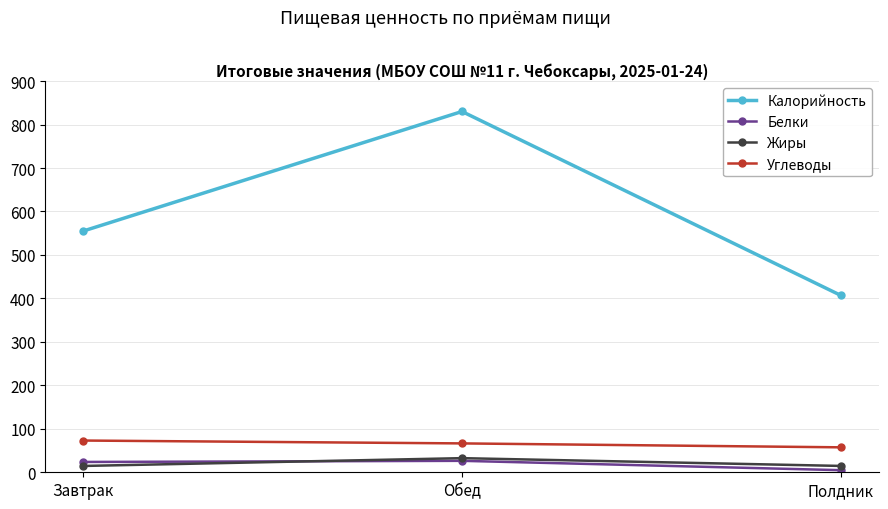

Where is Калорийность nearest to the value 618?

Завтрак